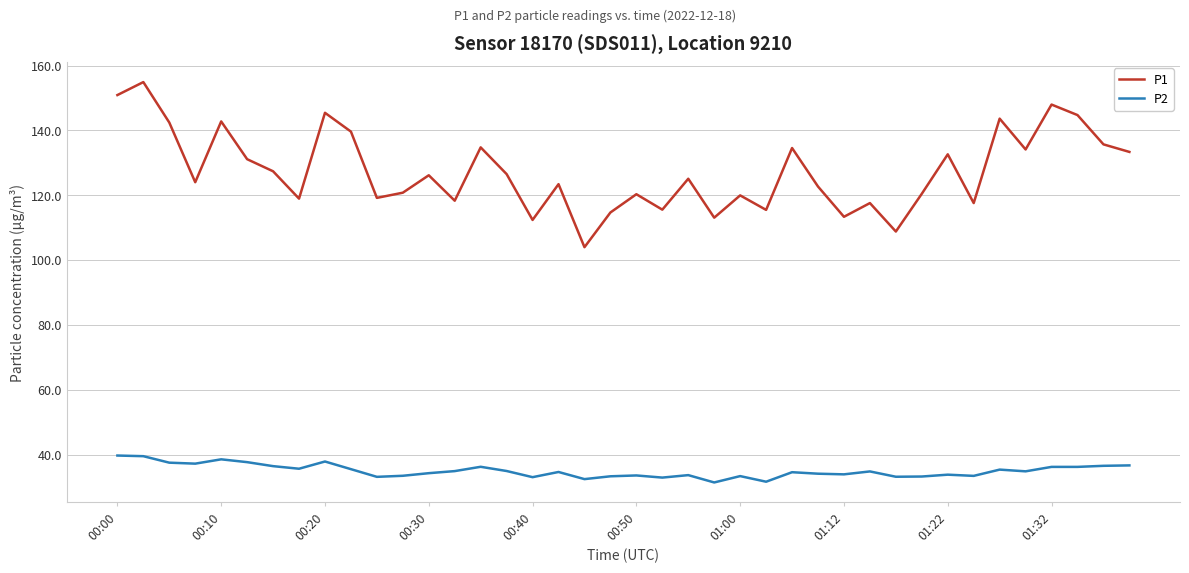

List the series in order of their peak value, highest first.

P1, P2